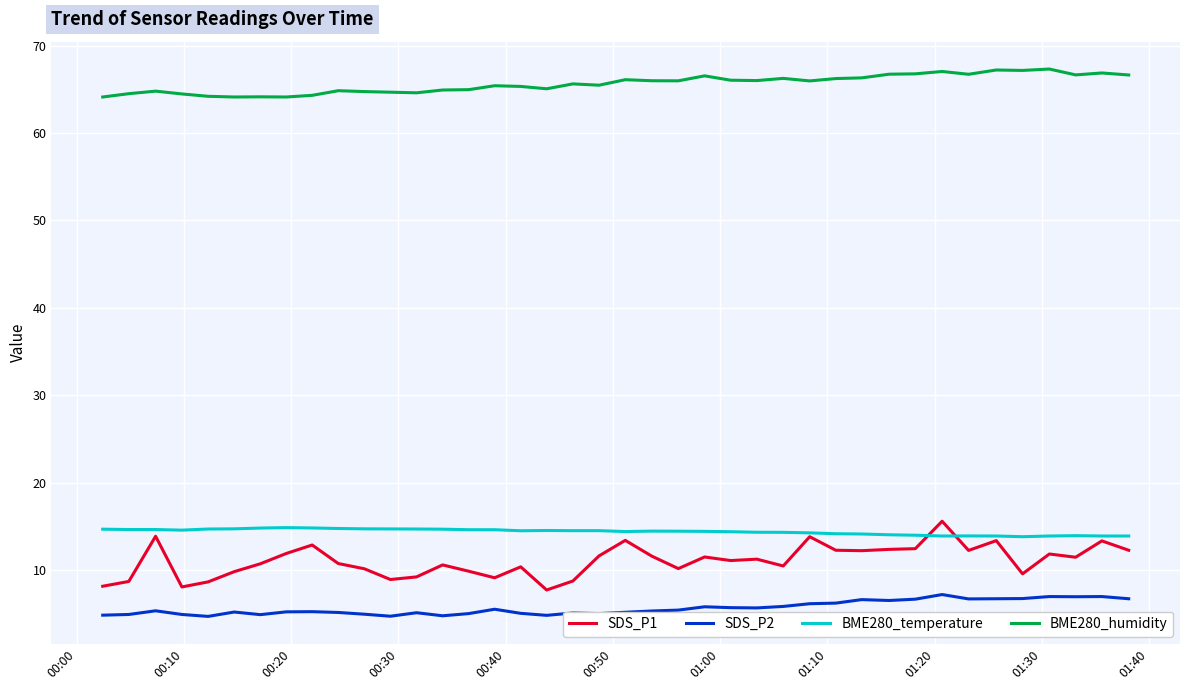

Which series has the largest total across all categories?

BME280_humidity